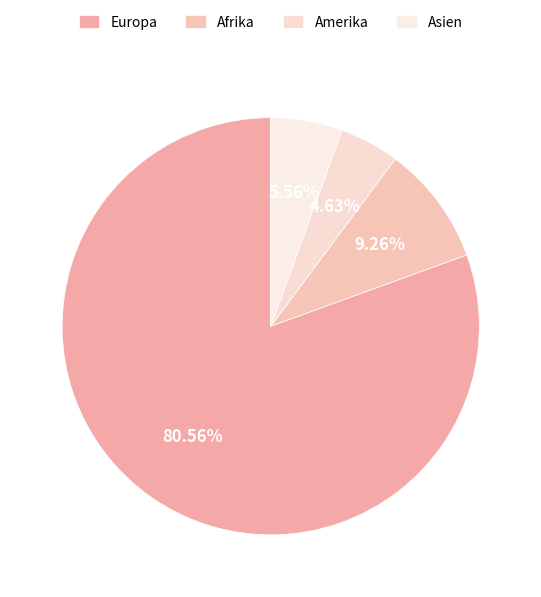

Which category has the biggest portion of the pie?

Europa